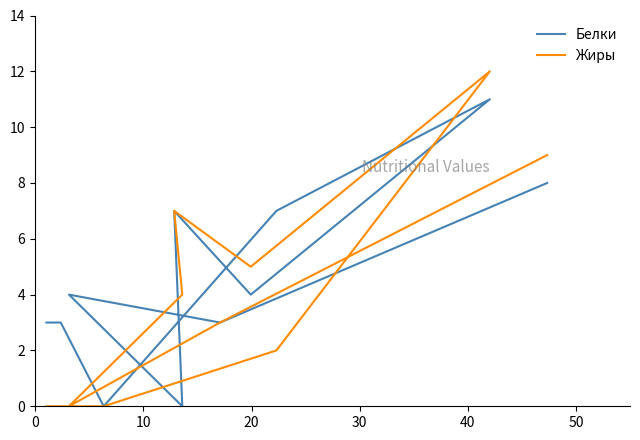

What is the average value of the Белки series?

5